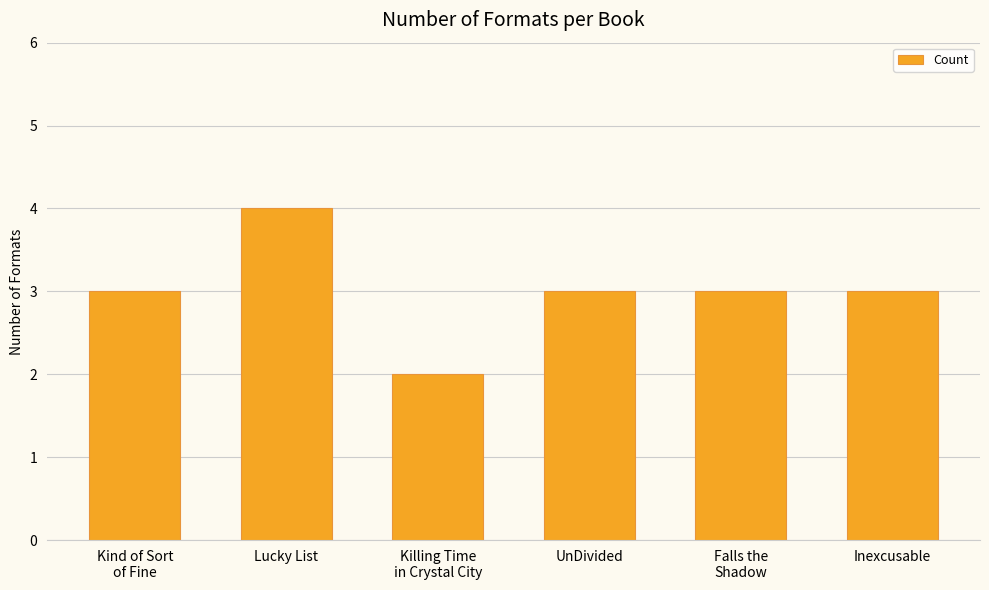

What is the average value?

3